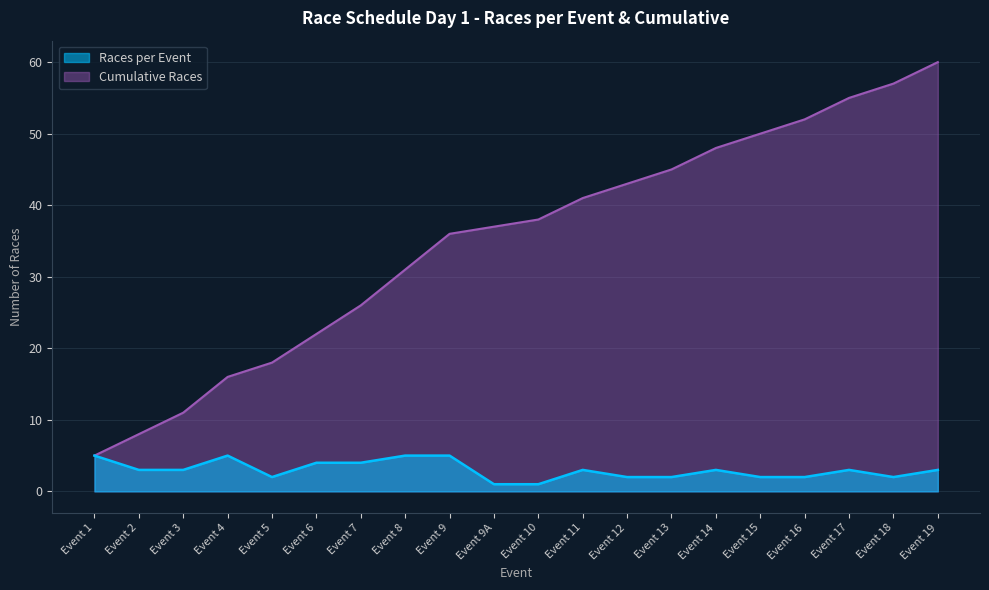

Reading left to right, what are all the values shown in this chart?

Races per Event: Event 1=5	Event 2=3	Event 3=3	Event 4=5	Event 5=2	Event 6=4	Event 7=4	Event 8=5	Event 9=5	Event 9A=1	Event 10=1	Event 11=3	Event 12=2	Event 13=2	Event 14=3	Event 15=2	Event 16=2	Event 17=3	Event 18=2	Event 19=3
Cumulative Races: Event 1=5	Event 2=8	Event 3=11	Event 4=16	Event 5=18	Event 6=22	Event 7=26	Event 8=31	Event 9=36	Event 9A=37	Event 10=38	Event 11=41	Event 12=43	Event 13=45	Event 14=48	Event 15=50	Event 16=52	Event 17=55	Event 18=57	Event 19=60